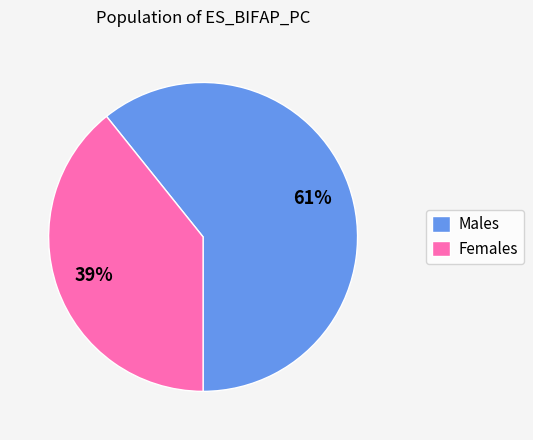

To the nearest percent, what percentage of the pie is Males?

61%